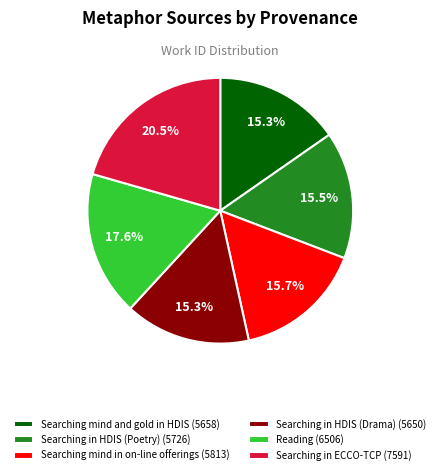

To the nearest percent, what percentage of the pie is Reading?

18%